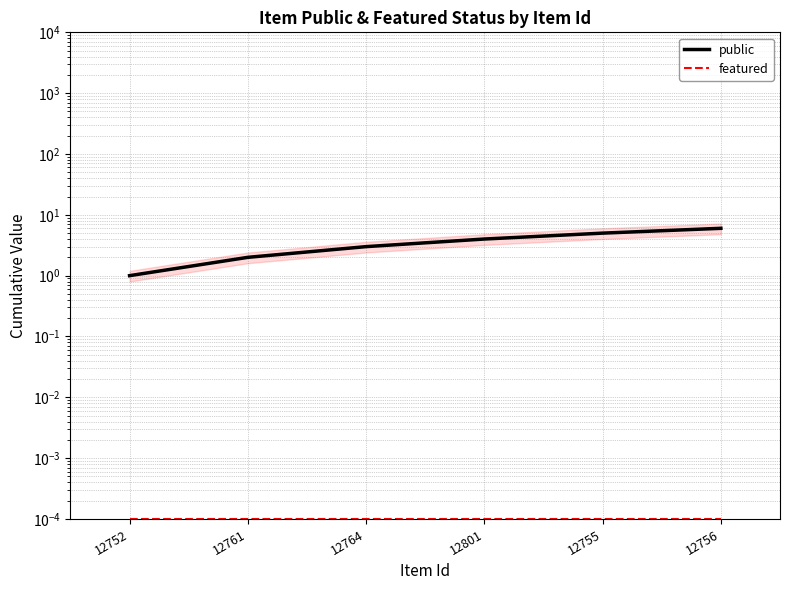

Is it true that featured equals 0.0 at 12752?

False